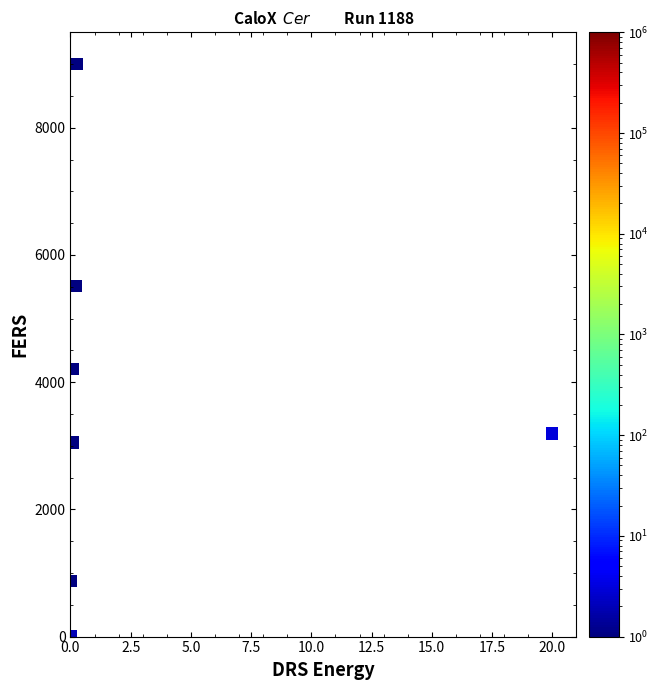

What Y value in the scatter plot is closest to 4500?

4209.7